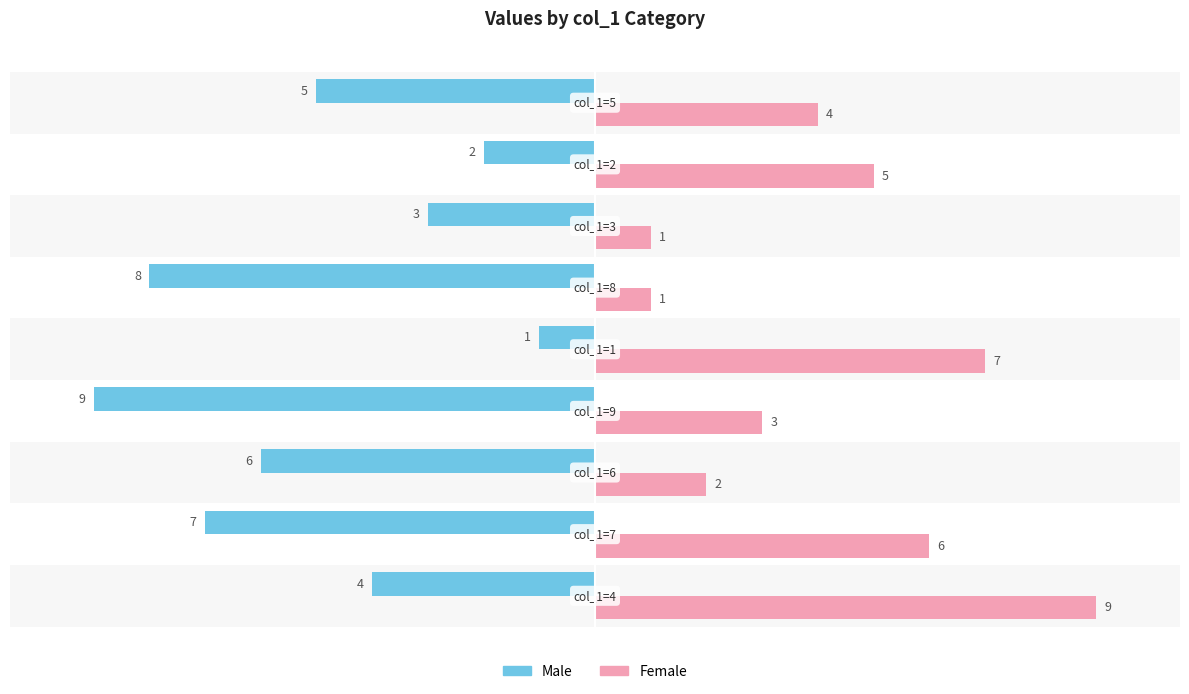

What is the lowest value of the Male series?

-9